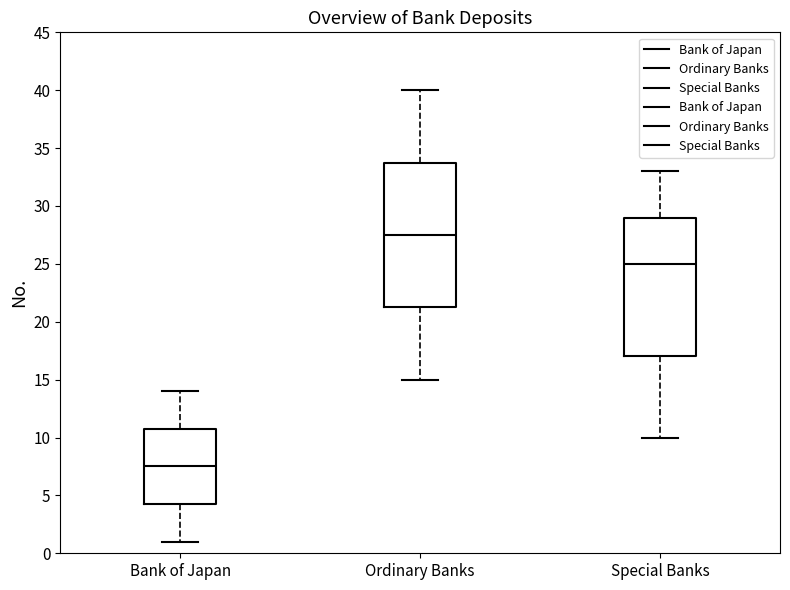

Which box is the tallest, from its lower edge to its upper edge?

Ordinary Banks